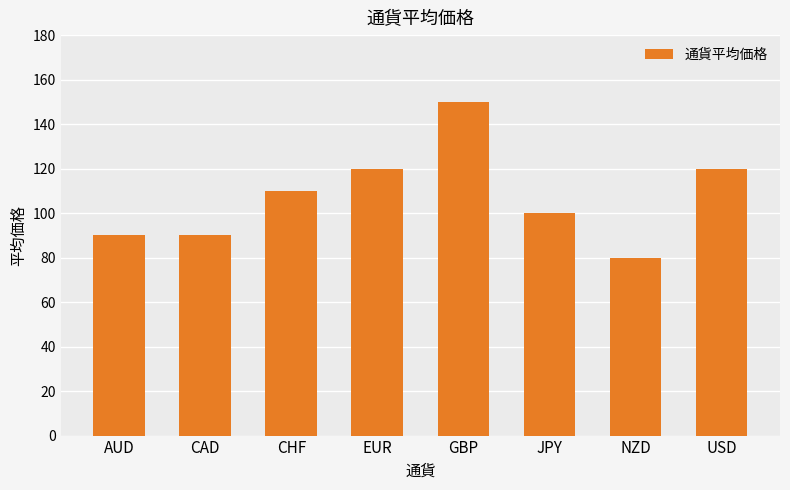

What is the label of the 8th bar from the right?

AUD